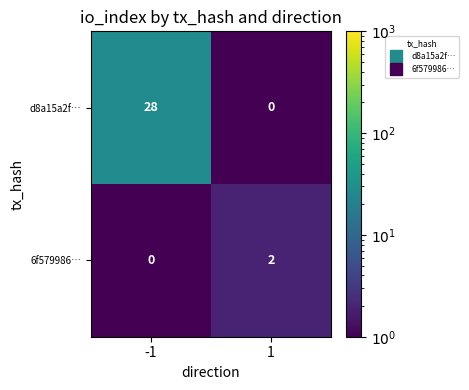

True or false: 6f579986… has a value of -1 at -1.

False